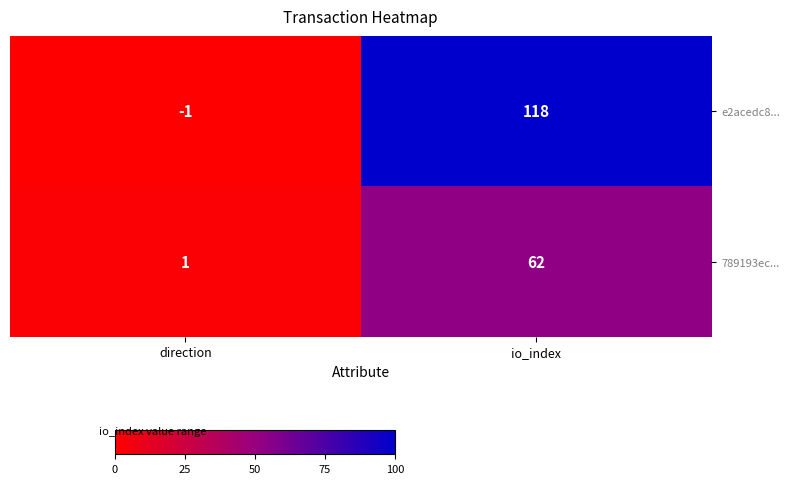

What is the difference between the 789193ec... values at direction and io_index?

61